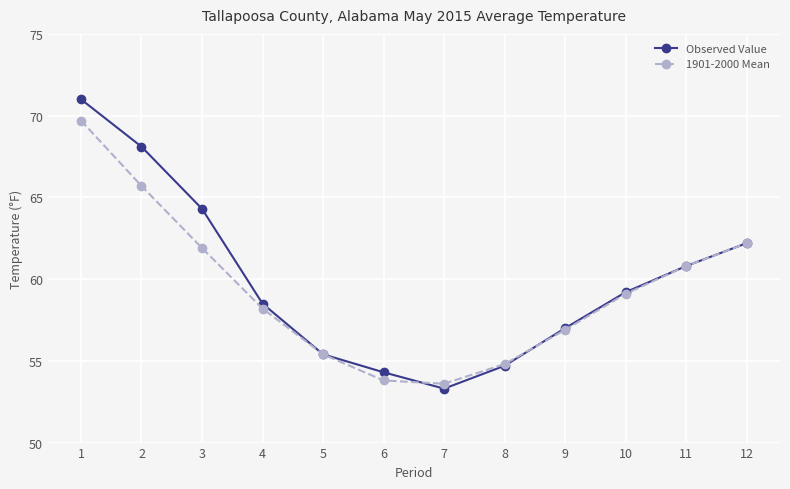

What is the greatest value displayed?

71.0